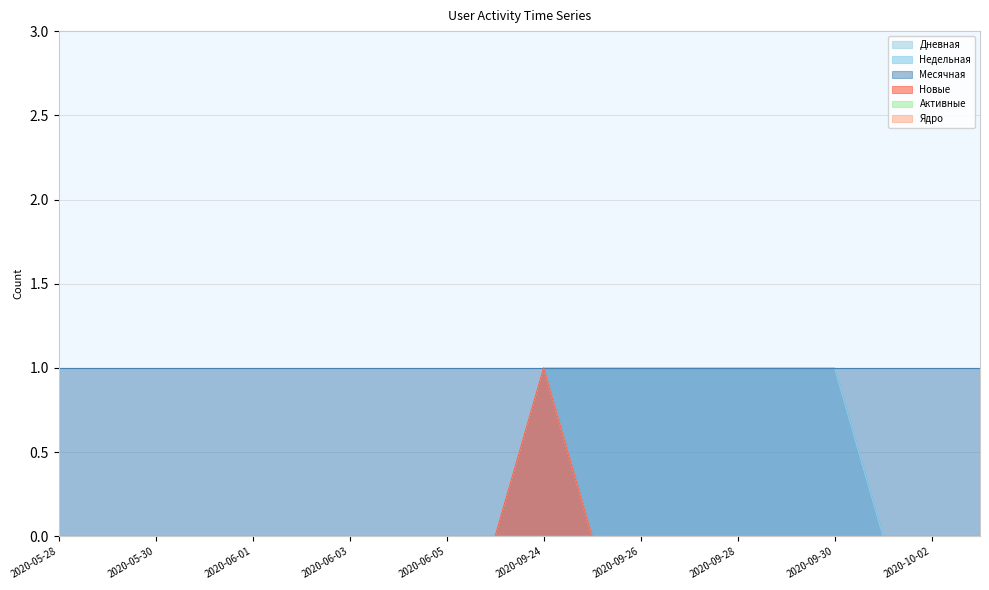

Does the chart have visible grid lines?

Yes